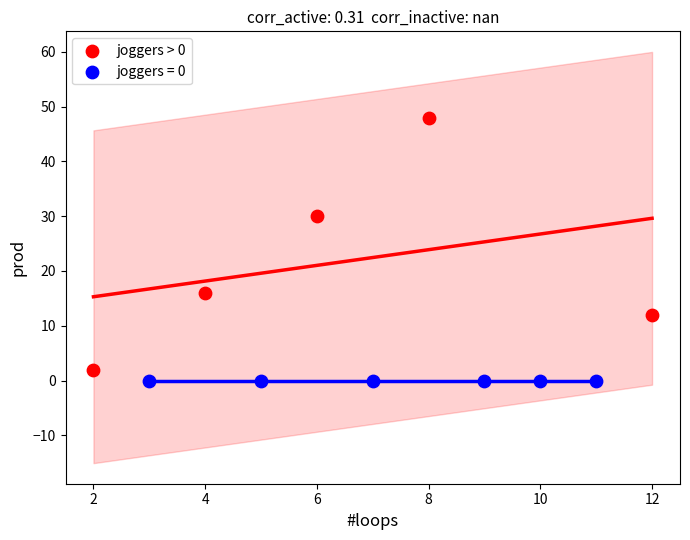

Which series contains the highest Y value?

joggers > 0